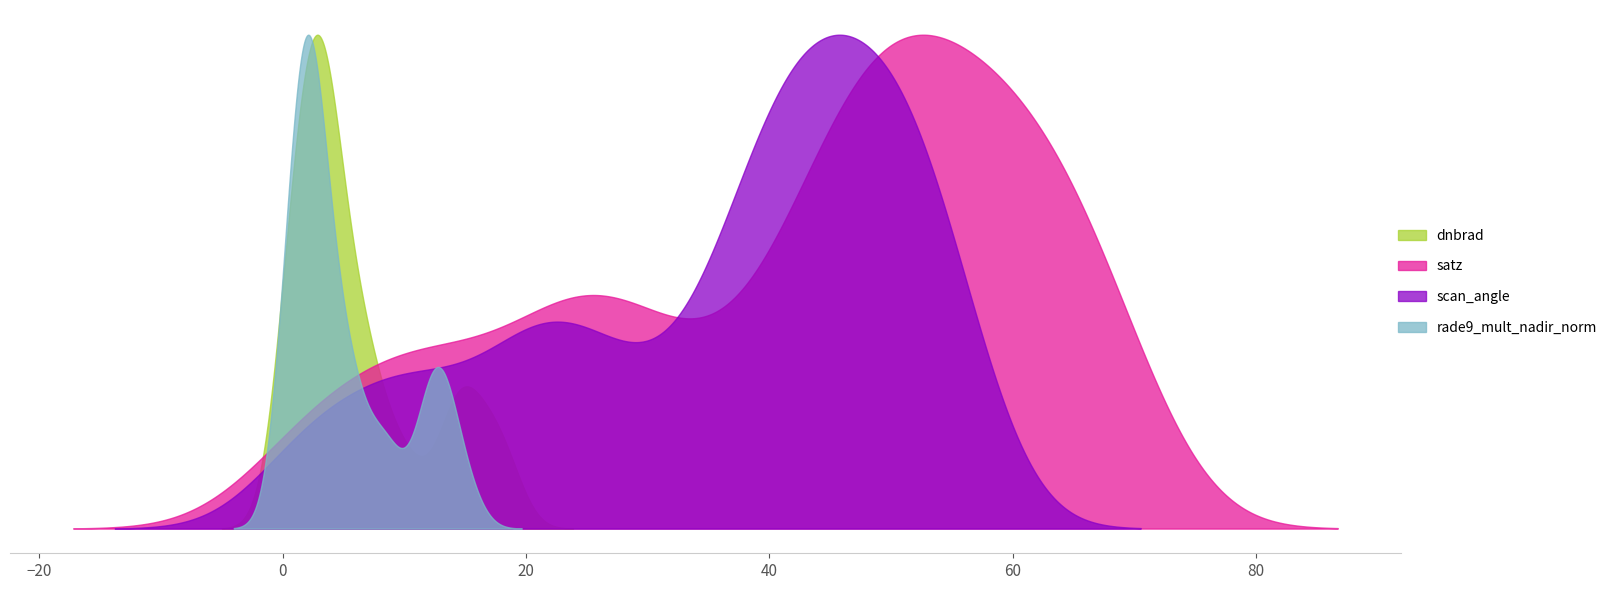

How many distinct data groups are displayed?

4